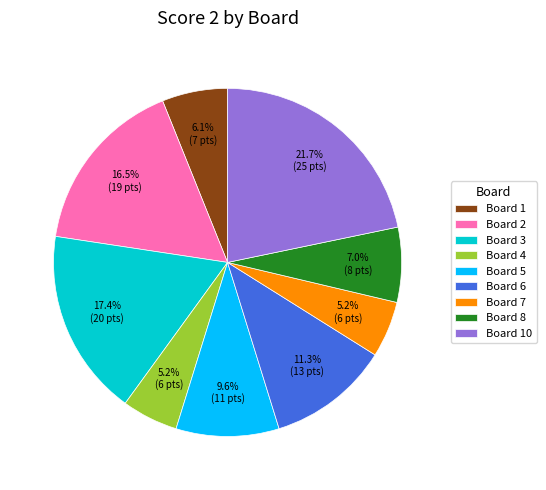

Does any single category account for the majority?

No